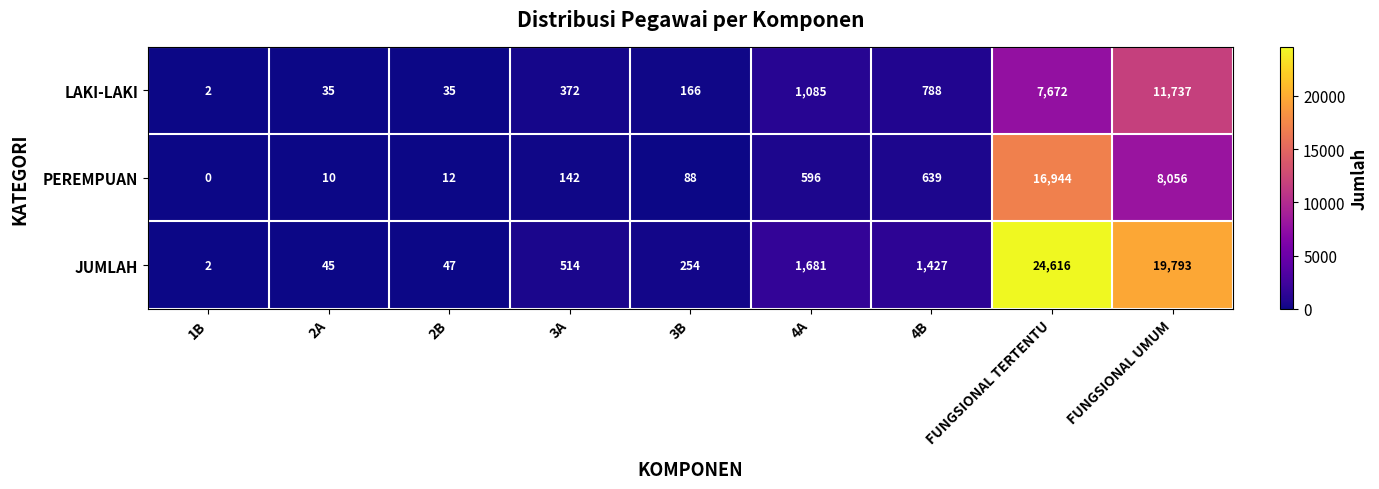

Is it true that PEREMPUAN equals 142 at 3A?

True